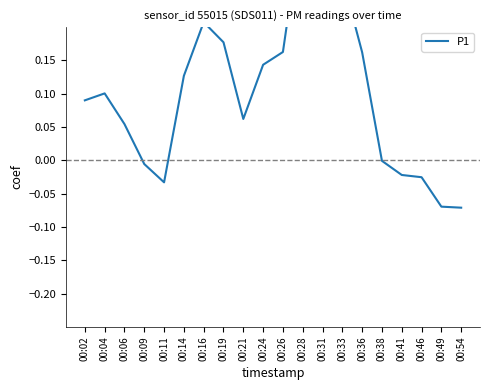

Which has a higher value, 00:38 or 00:21?

00:21